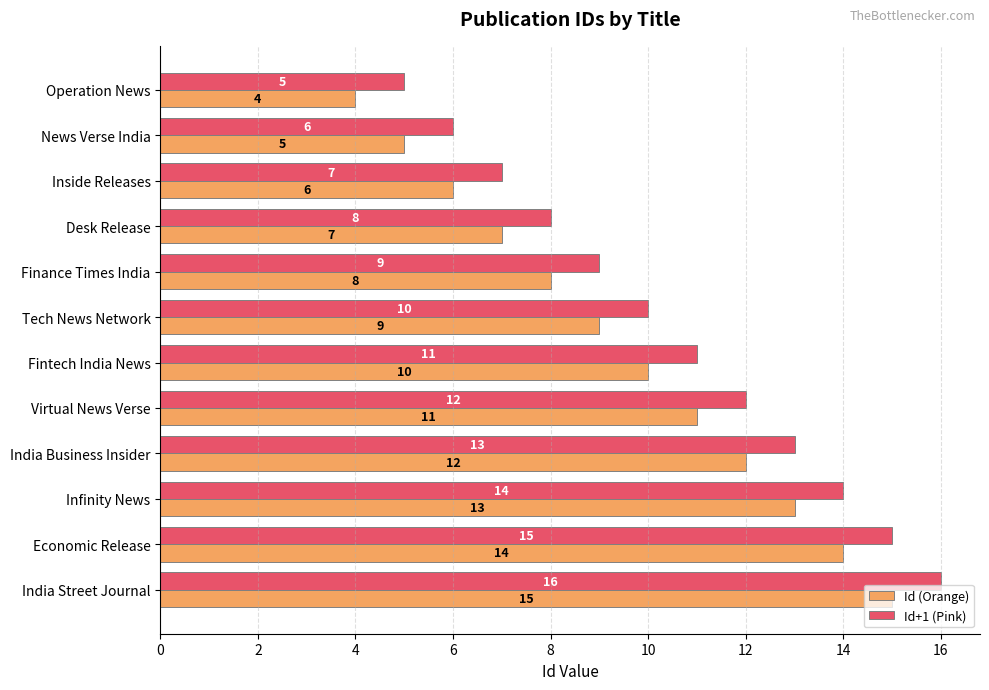

List the series in order of their overall mean, highest first.

Id+1 (Pink), Id (Orange)